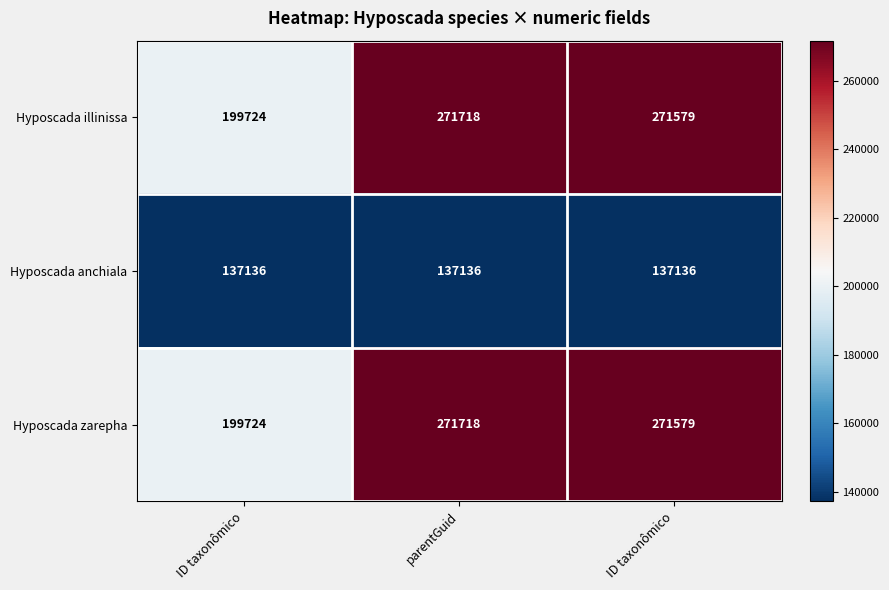

What is the maximum value shown in the chart?

271718